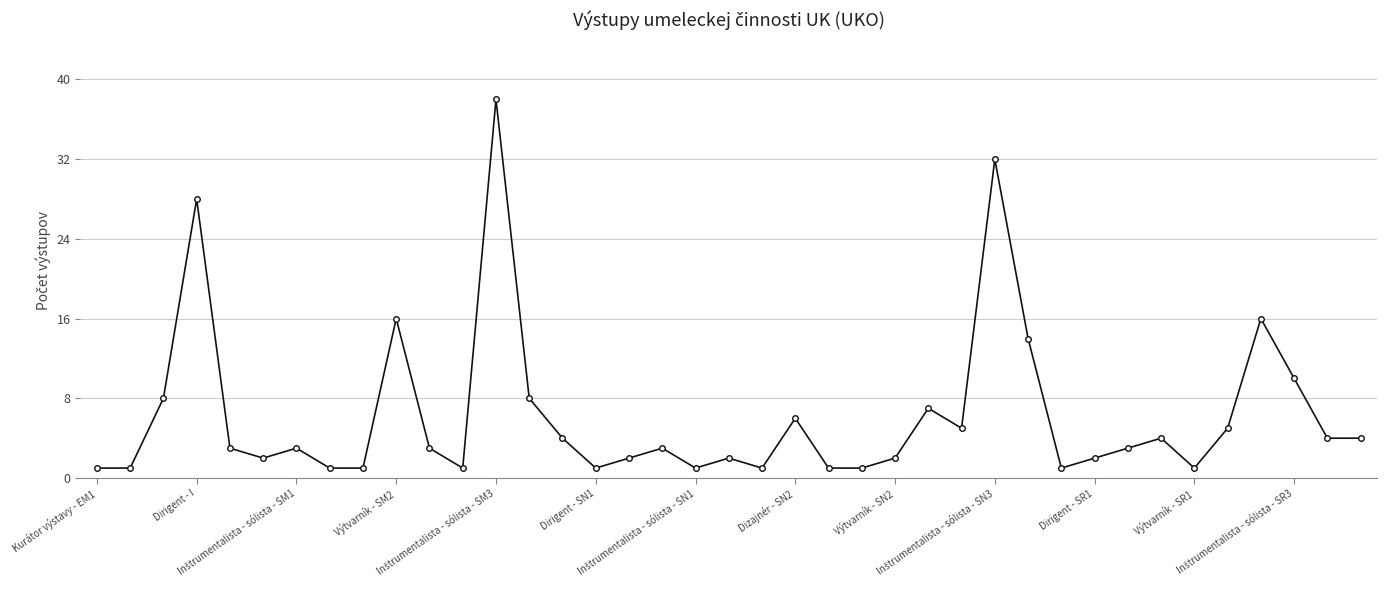

What is the difference between the maximum and second lowest values?

37